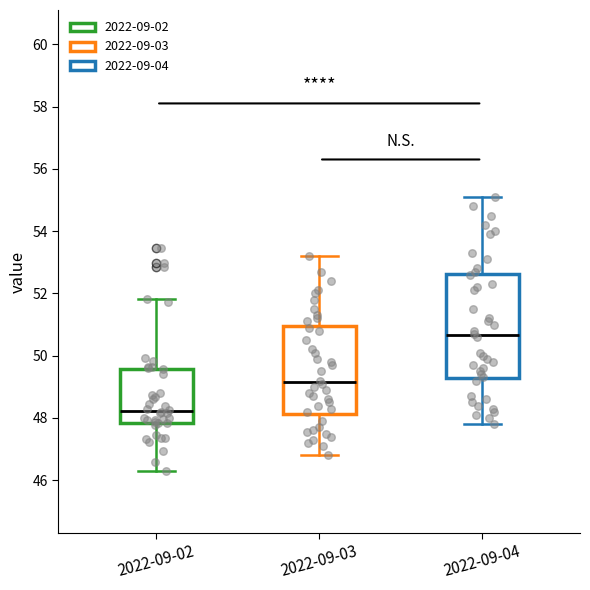

Where does the lower whisker of the box for 2022-09-04 end on the y-axis? The values are not printed on the chart, so give them approximately, as read against the axis.

47.8